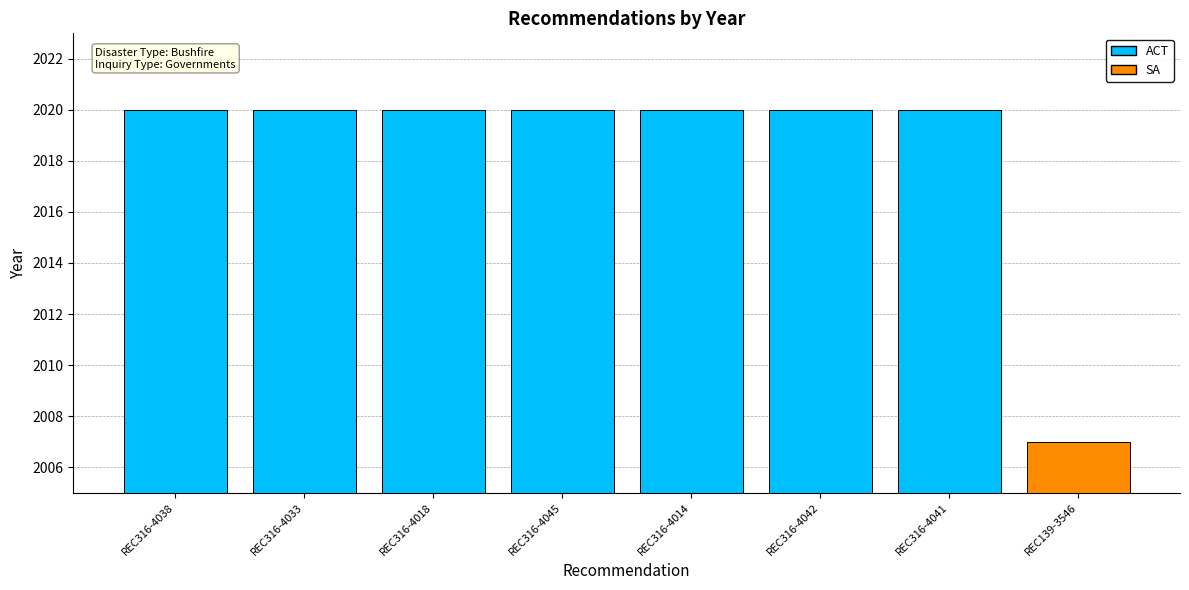

What is the label of the 2nd bar from the left?

REC316-4033